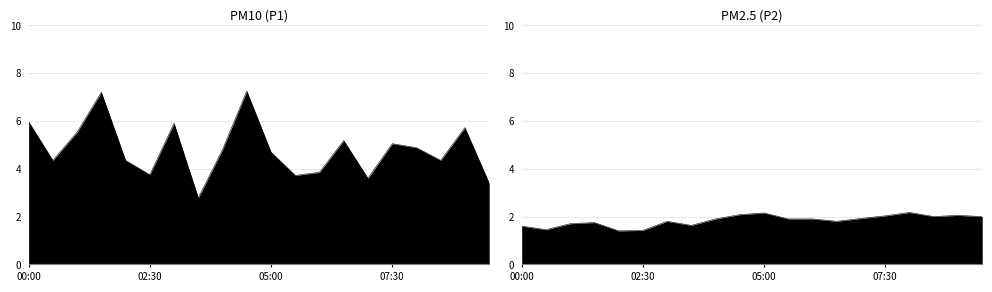

True or false: P1 and P2 cross at least once.

False